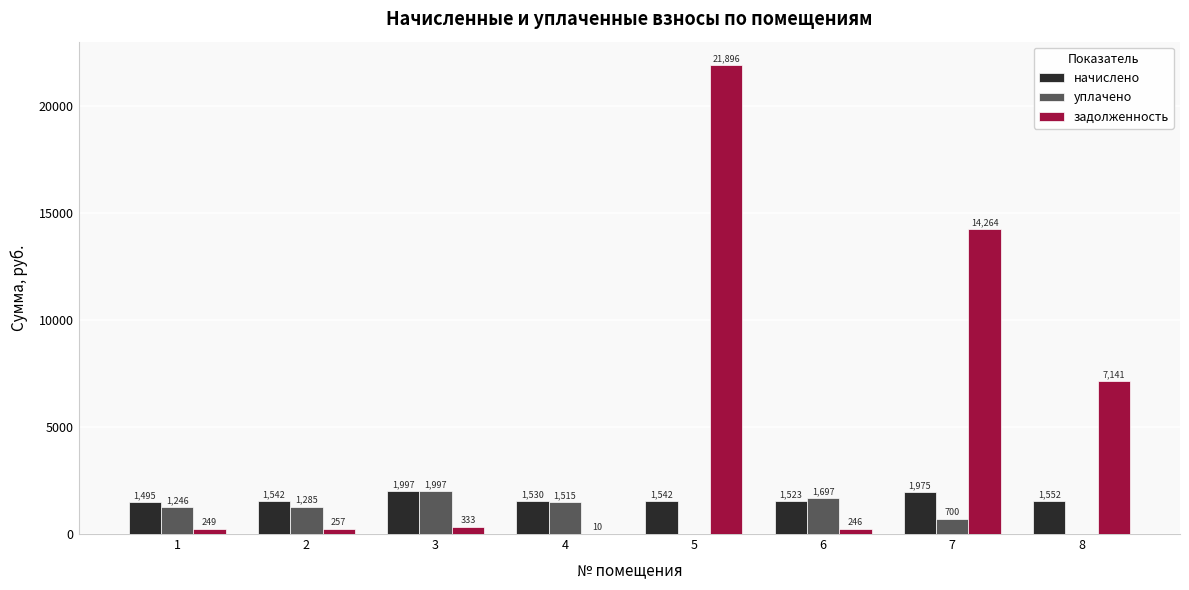

What are all the series names shown in the legend?

начислено, уплачено, задолженность